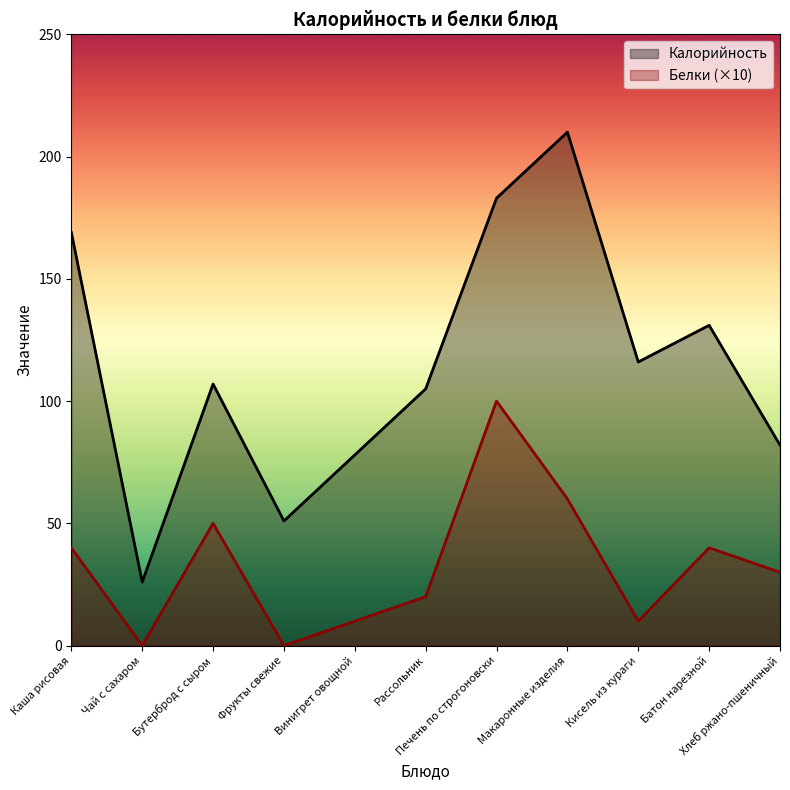

True or false: Белки and Калорийность intersect in this chart.

False